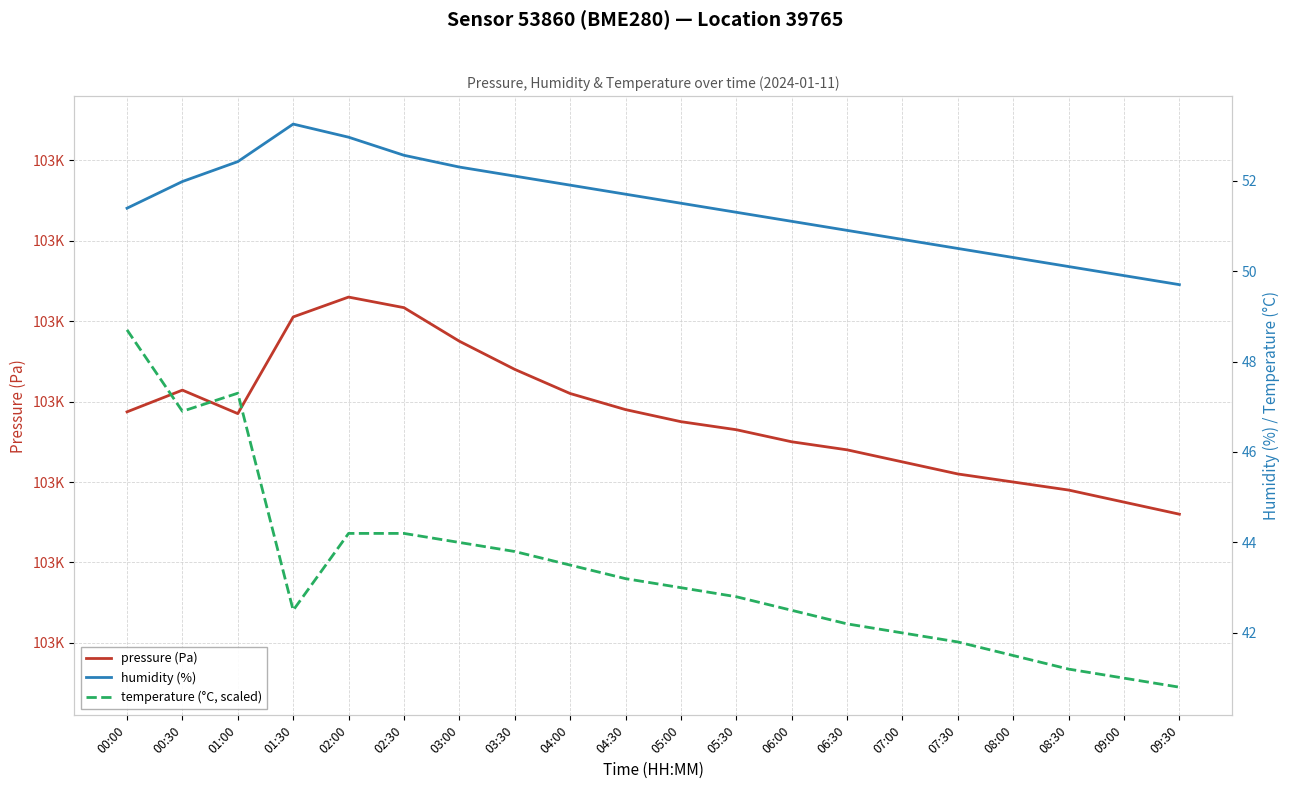

True or false: temperature (°C, scaled) and humidity (%) intersect in this chart.

False